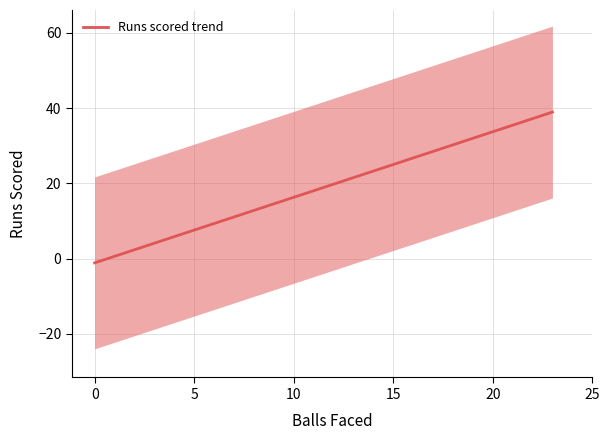

What is the maximum value for Runs scored trend?

38.9